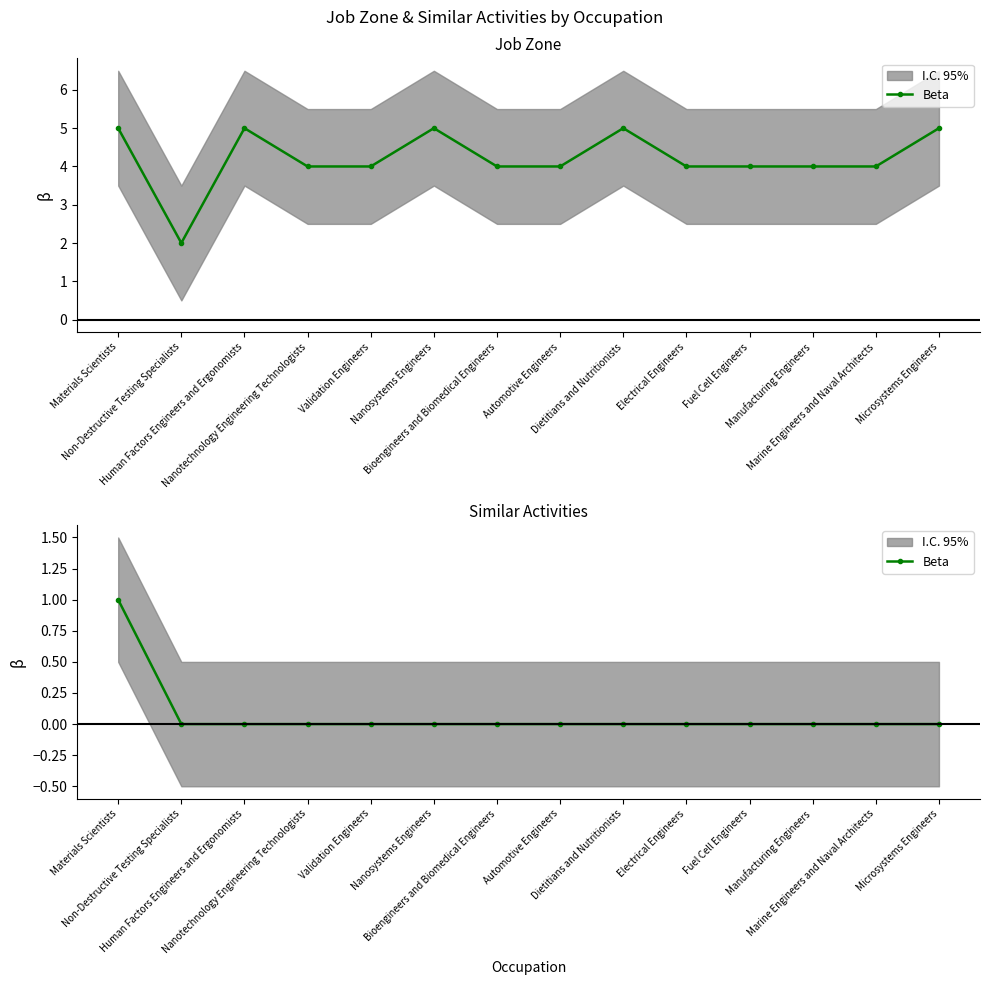

True or false: there are more than 1 points higher than both neighbors.

False